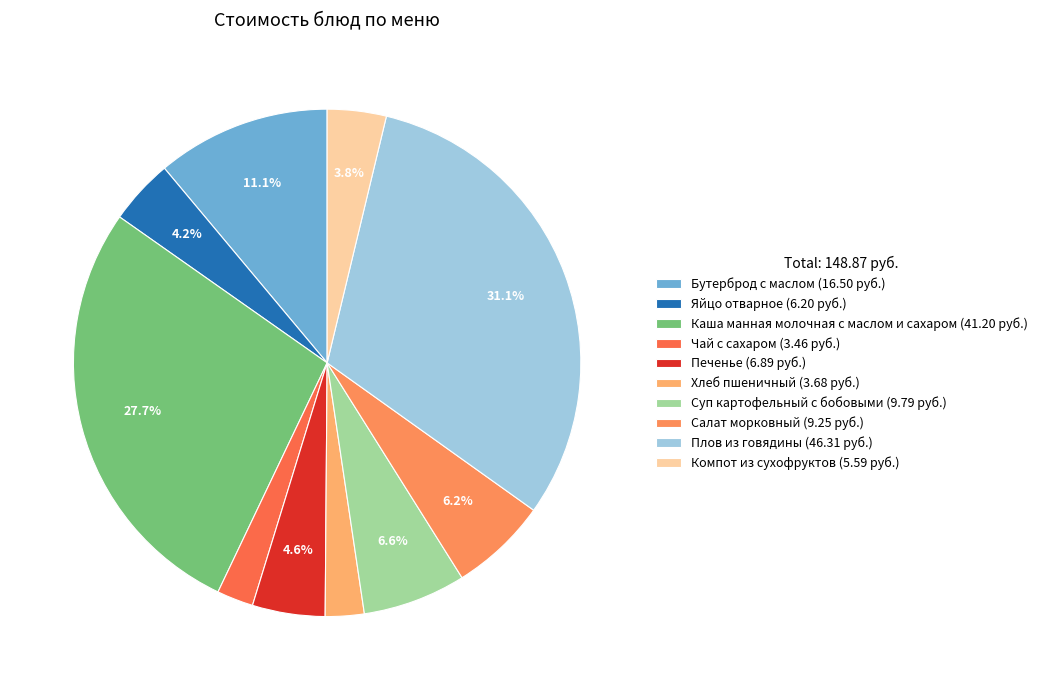

Count the number of slices in the pie.

10